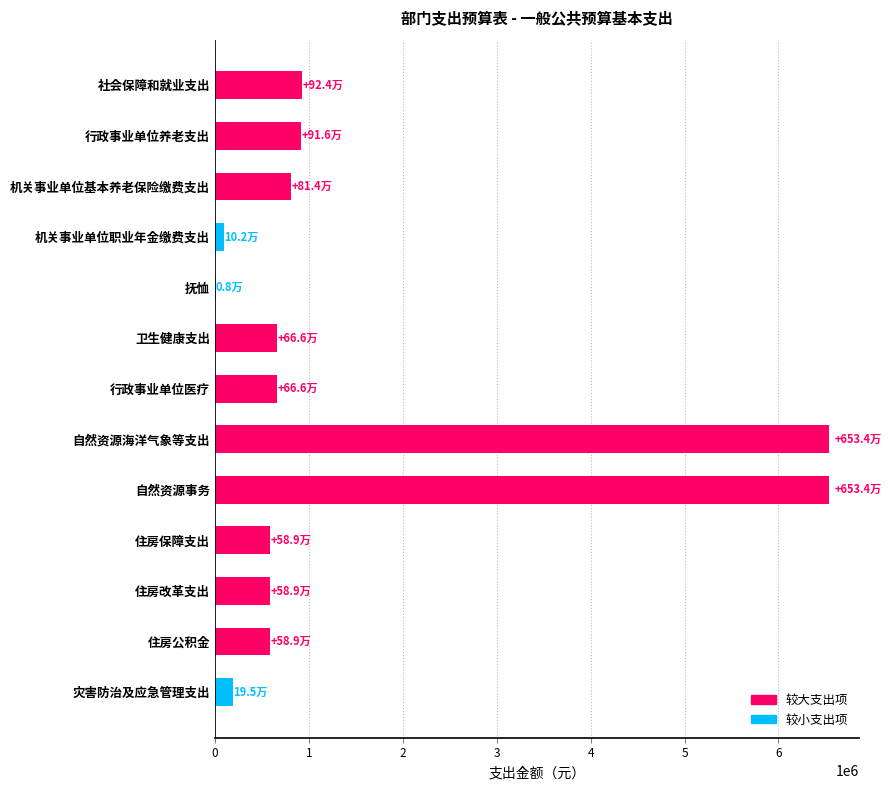

What is the sum of the values at 住房保障支出 and 自然资源海洋气象等支出?

7123075.2